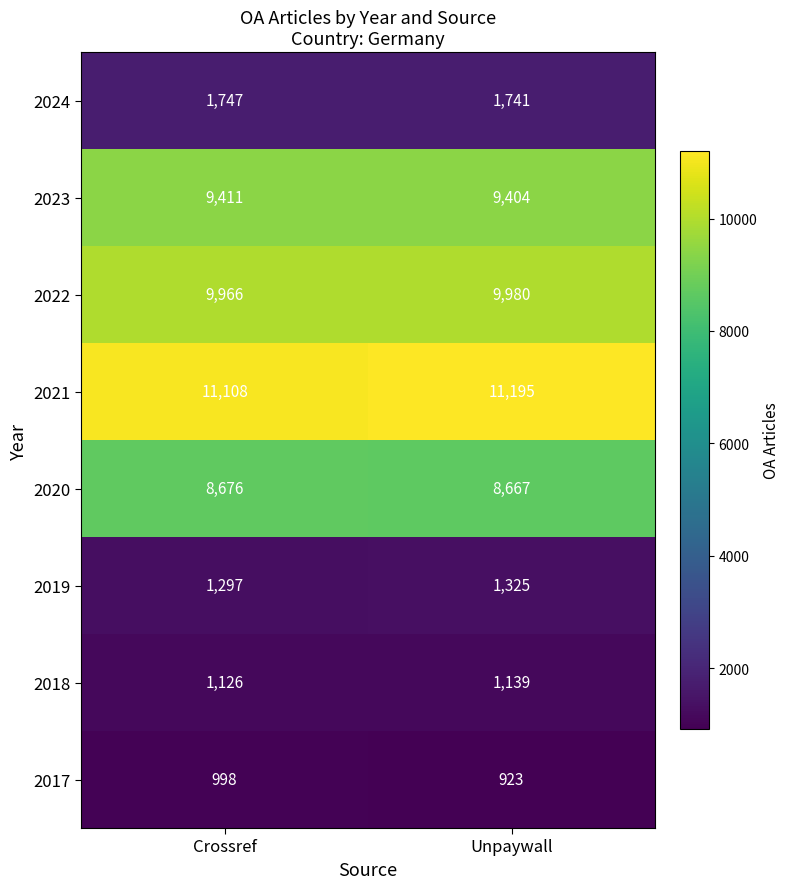

Reading right to left, what are all the values shown in this chart?

2024: 1741	1747
2023: 9404	9411
2022: 9980	9966
2021: 11195	11108
2020: 8667	8676
2019: 1325	1297
2018: 1139	1126
2017: 923	998